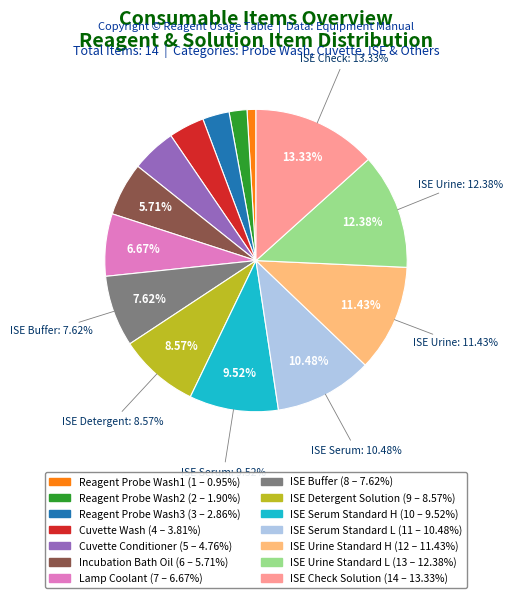

Do Cuvette Wash and ISE Serum Standard H together represent more than half of the pie?

No